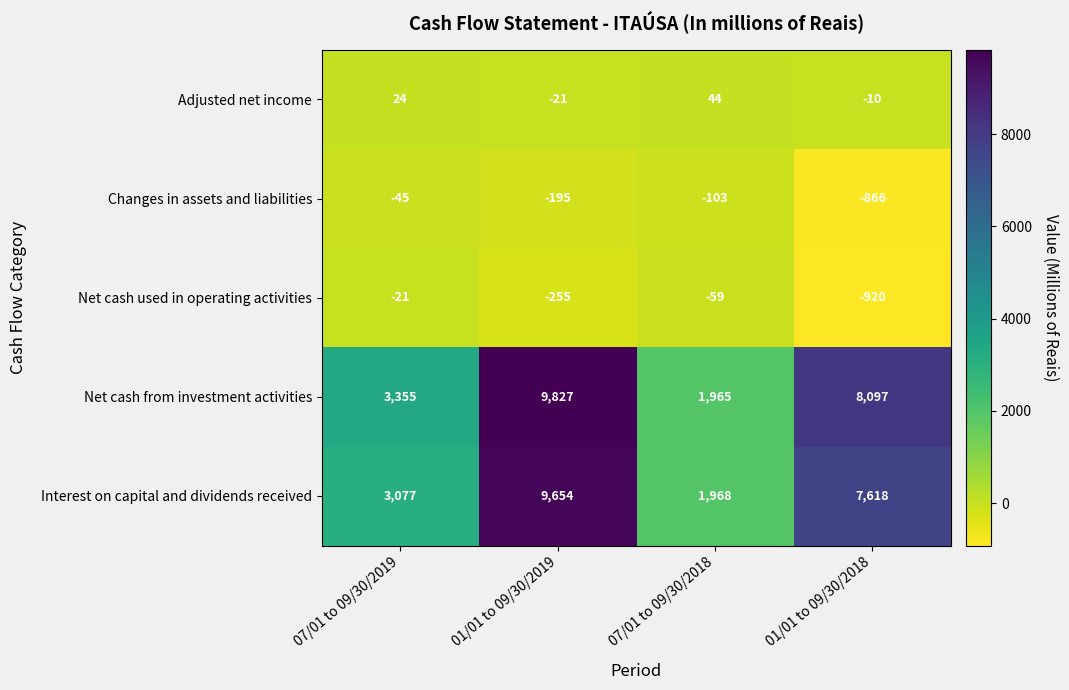

Is it true that Interest on capital and dividends received equals 3077 at 07/01 to 09/30/2019?

True